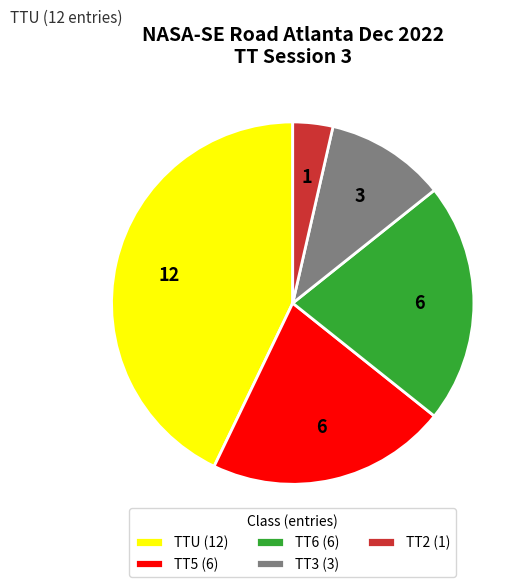

Is there any slice that represents more than half of the pie?

No